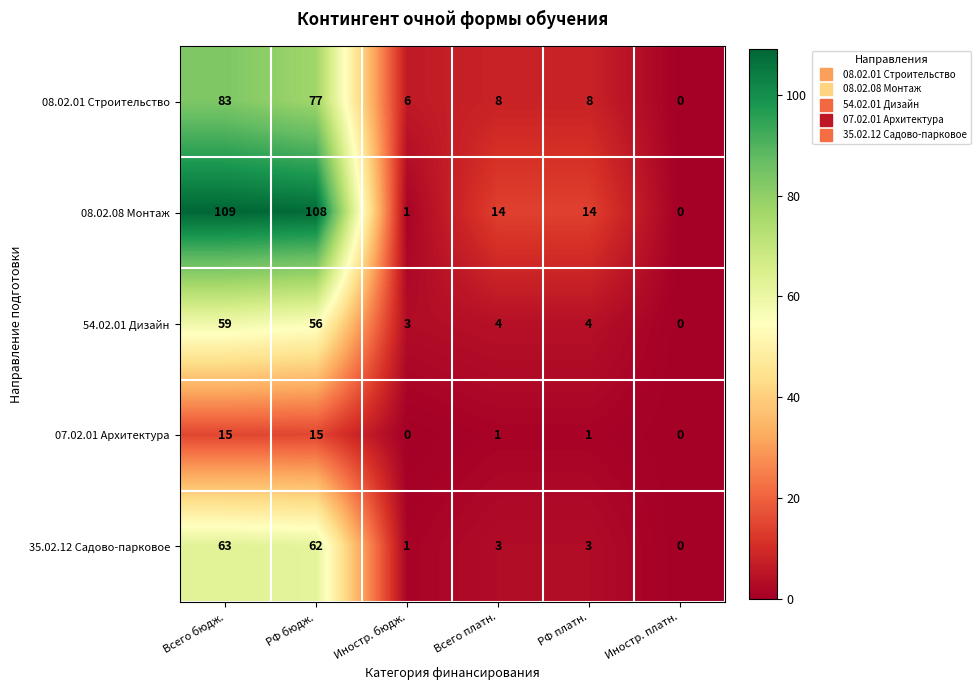

At how many categories does at least one series exceed 99?

2